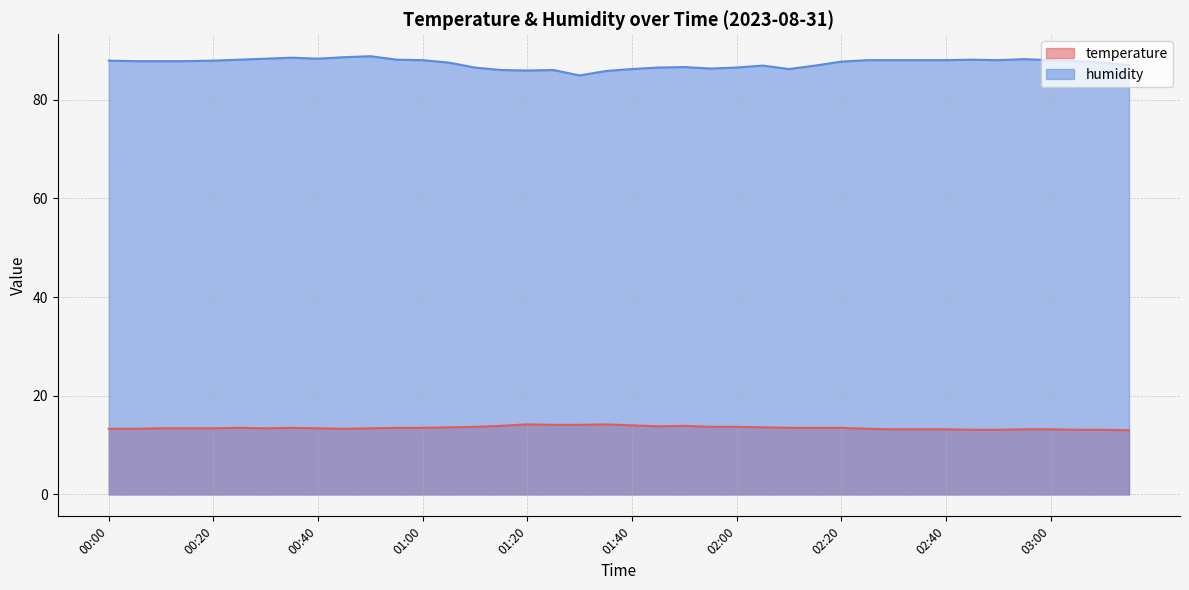

What is the smallest value displayed?

13.0